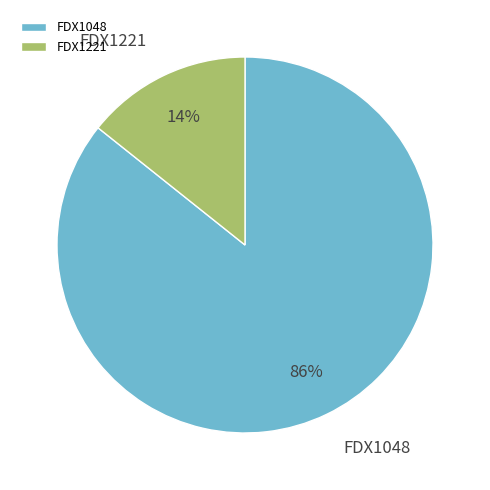

Is there any slice that represents more than half of the pie?

Yes